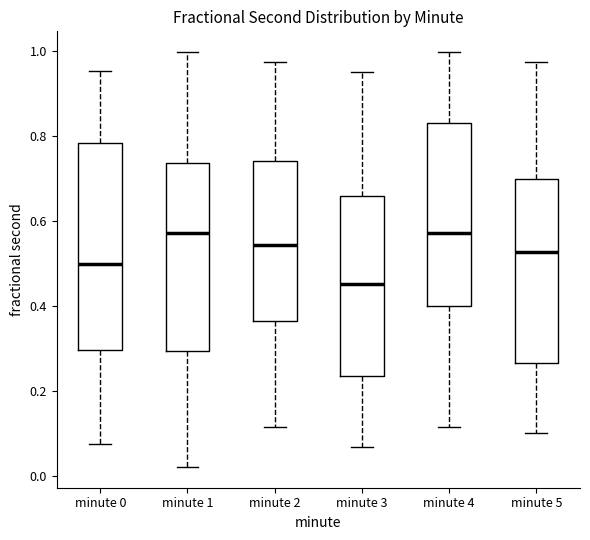

Where is the lower edge of the box for minute 0 on the y-axis? The values are not printed on the chart, so give them approximately, as read against the axis.

0.30